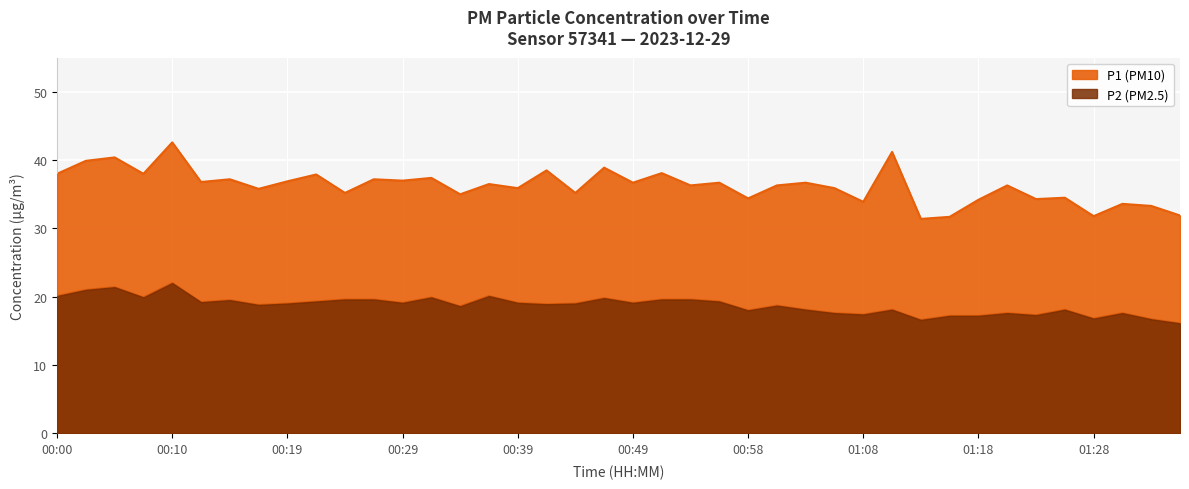

List the labels in order of P1 value, largest first.

00:10, 01:11, 00:05, 00:02, 00:46, 00:41, 00:51, 00:00, 00:07, 00:22, 00:32, 00:15, 00:27, 00:29, 00:19, 00:12, 00:49, 00:56, 01:03, 00:36, 00:54, 01:01, 01:20, 00:39, 01:06, 00:17, 00:24, 00:44, 00:34, 01:25, 00:58, 01:23, 01:18, 01:08, 01:30, 01:33, 01:35, 01:28, 01:16, 01:13